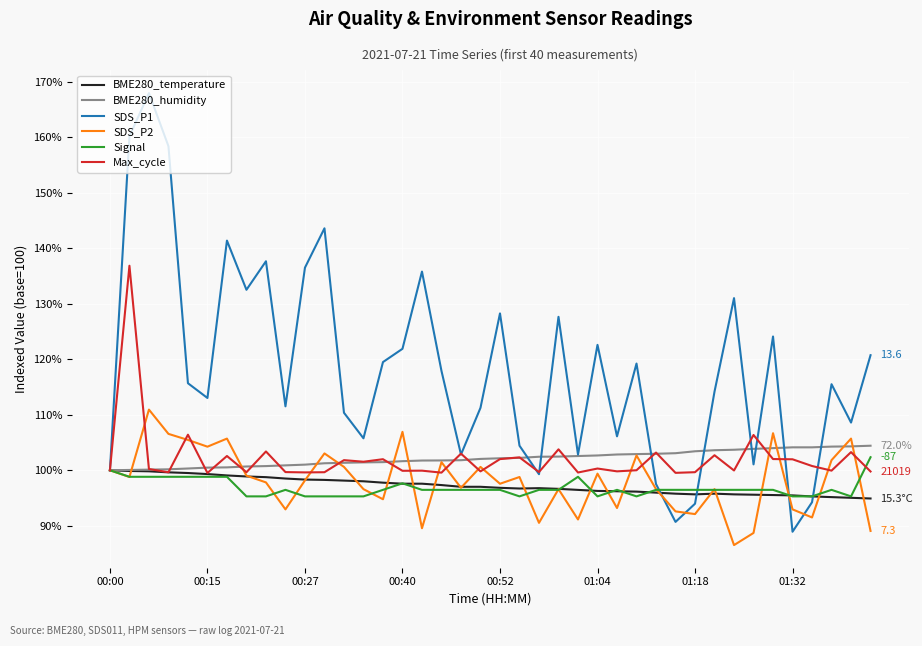

What is the maximum value for Signal?

102.4